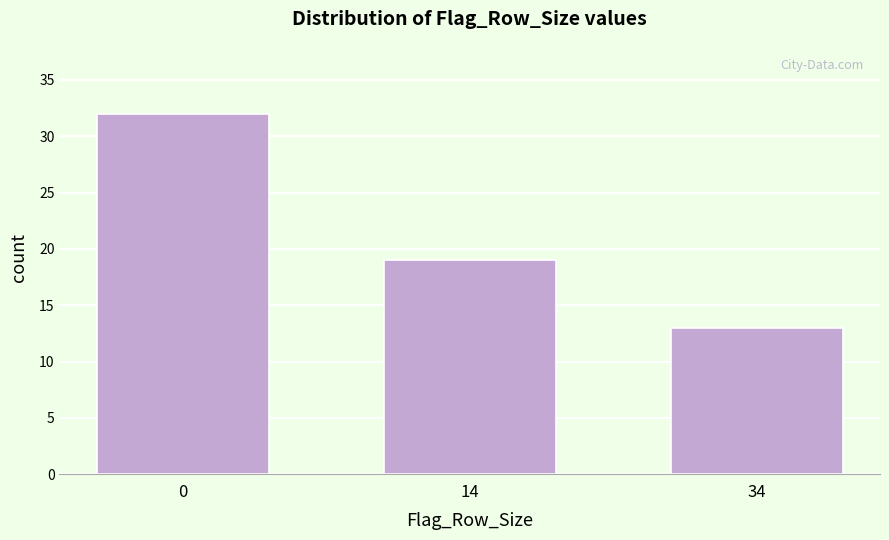

Reading left to right, extract all data points from this chart.

32	19	13